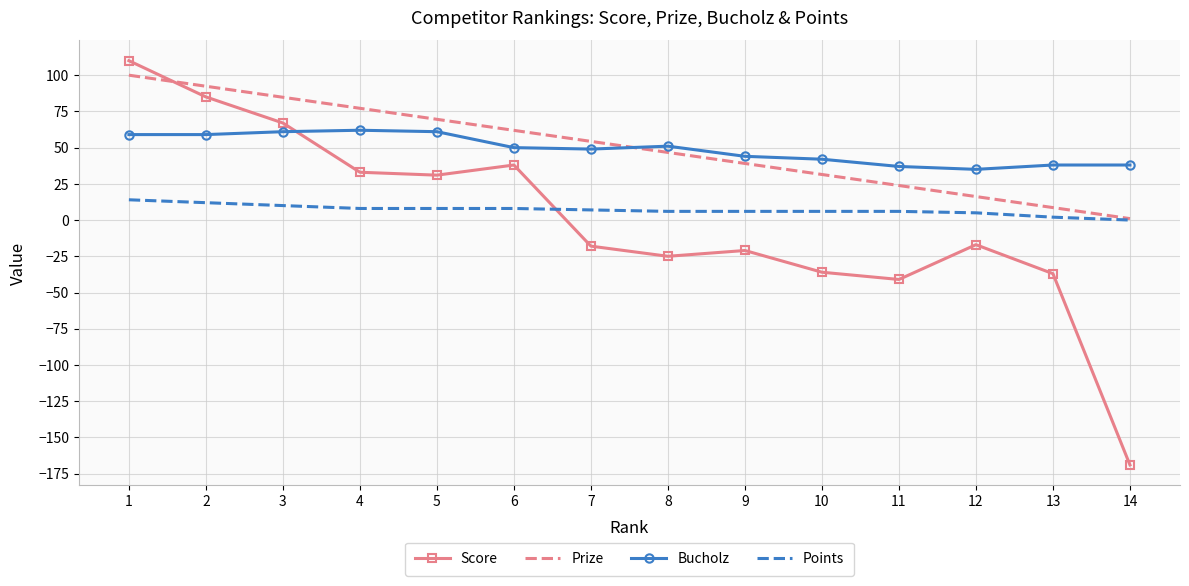

Which series has the widest spread of values?

Score